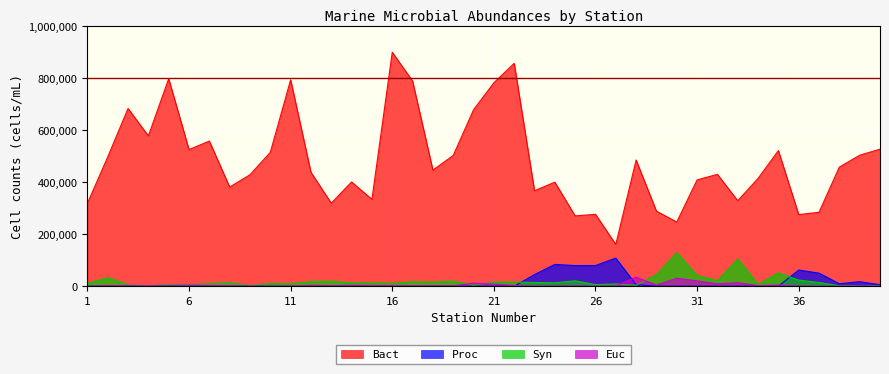

At which category does Euc reach its first local peak?

3